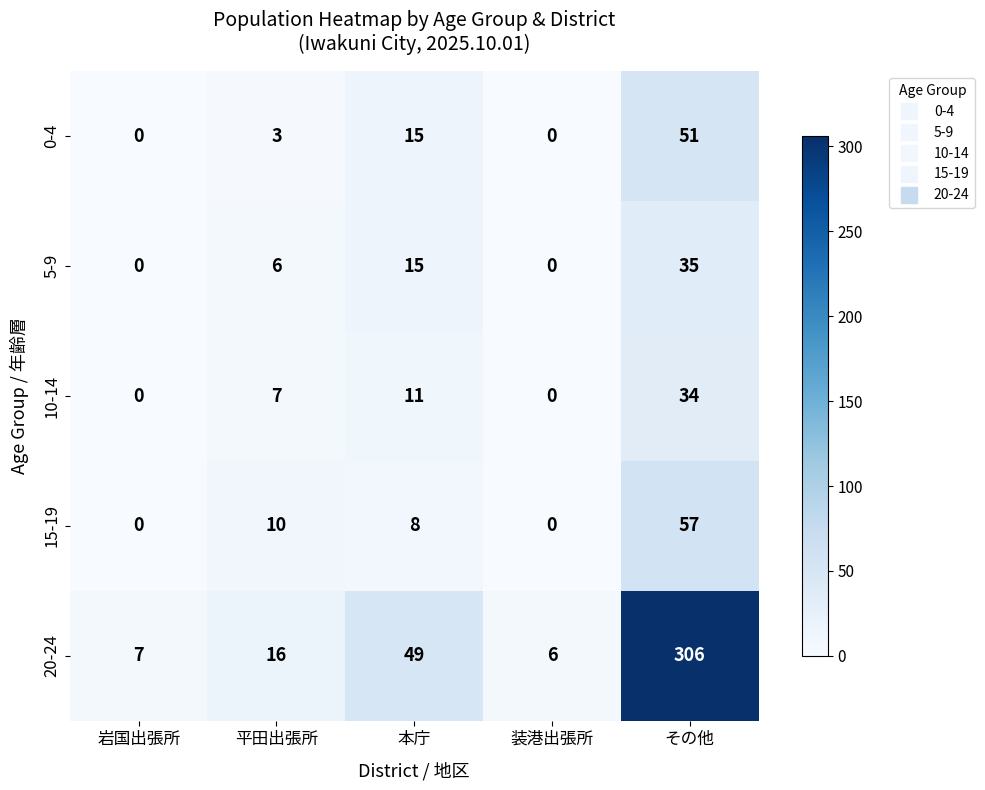

Reading left to right, extract all data points from this chart.

0-4: 岩国出張所=0	平田出張所=3	本庁=15	装港出張所=0	その他=51
5-9: 岩国出張所=0	平田出張所=6	本庁=15	装港出張所=0	その他=35
10-14: 岩国出張所=0	平田出張所=7	本庁=11	装港出張所=0	その他=34
15-19: 岩国出張所=0	平田出張所=10	本庁=8	装港出張所=0	その他=57
20-24: 岩国出張所=7	平田出張所=16	本庁=49	装港出張所=6	その他=306